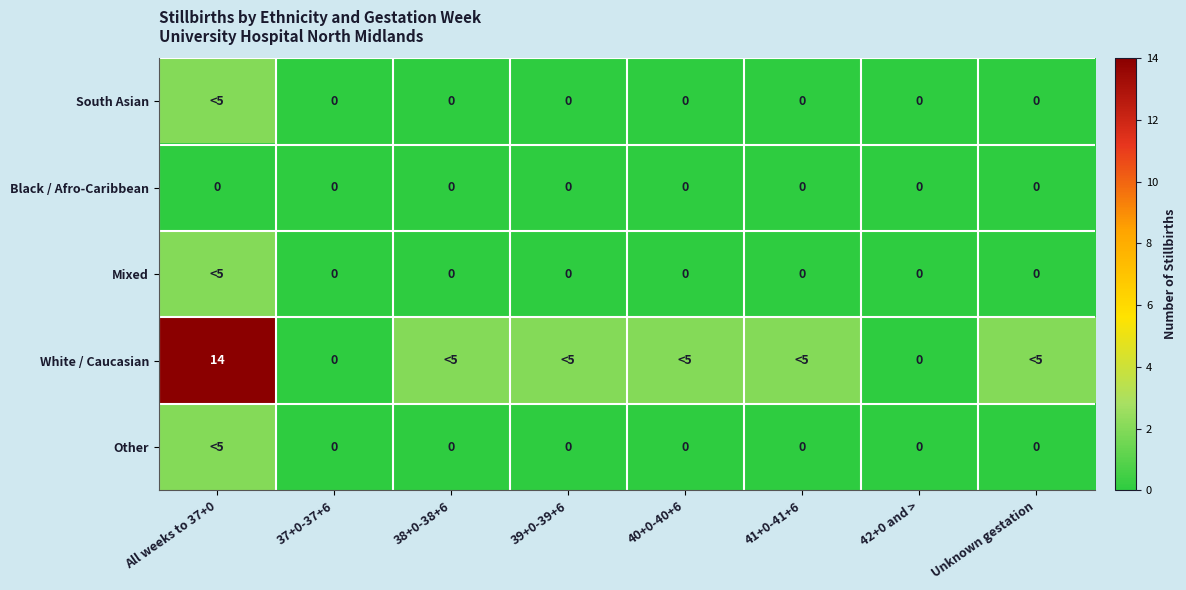

True or false: Black / Afro-Caribbean has a value of 0 at All weeks to 37+0.

True